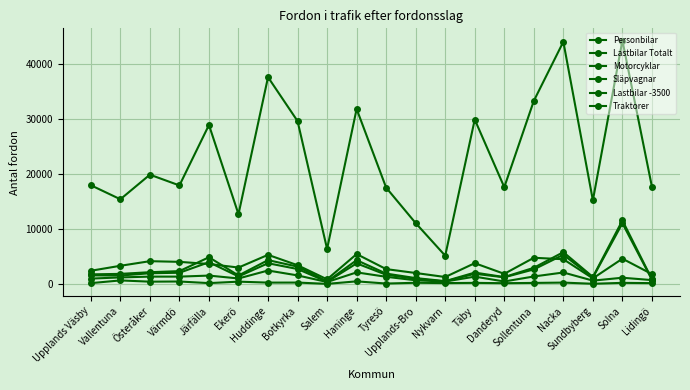

Is it true that Traktorer equals 327 at Värmdö?

False